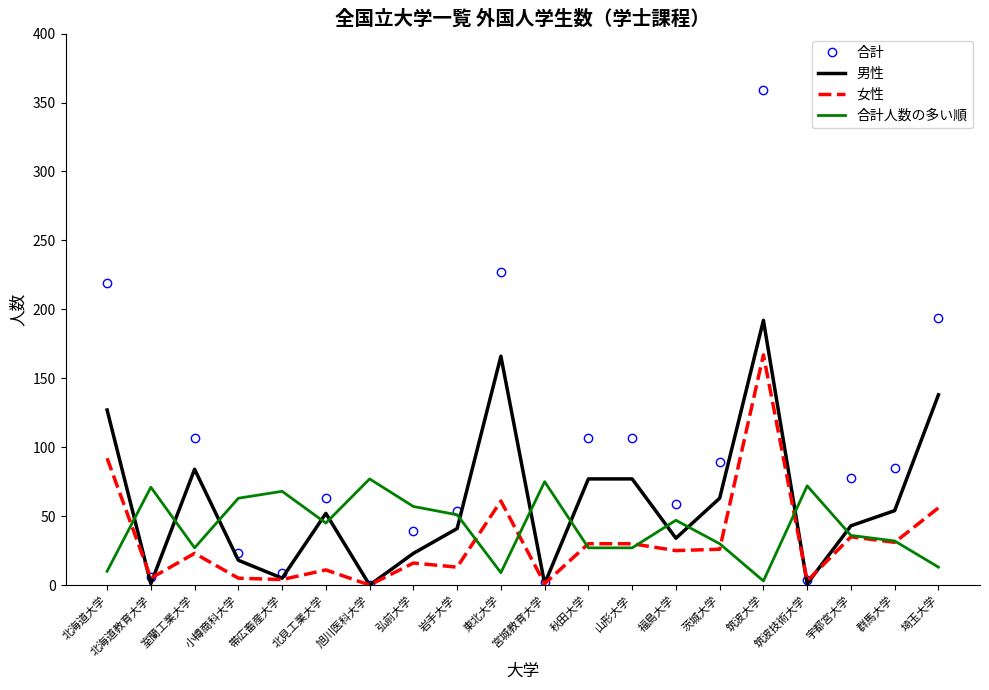

What are all the series names shown in the legend?

合計, 男性, 女性, 合計人数の多い順